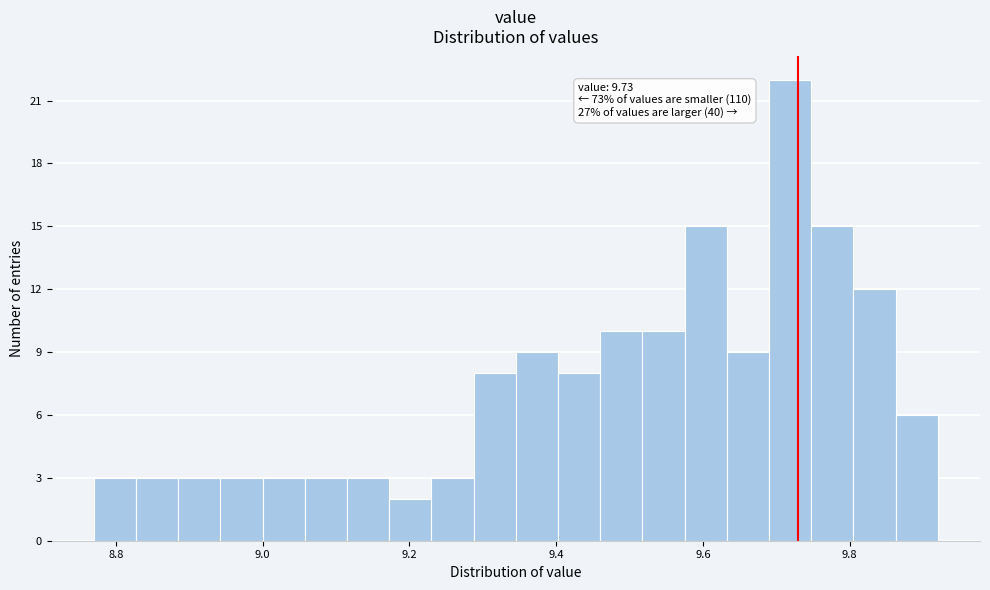

Read against the x-axis, roughly where is the centre of the tallest bar?

9.72